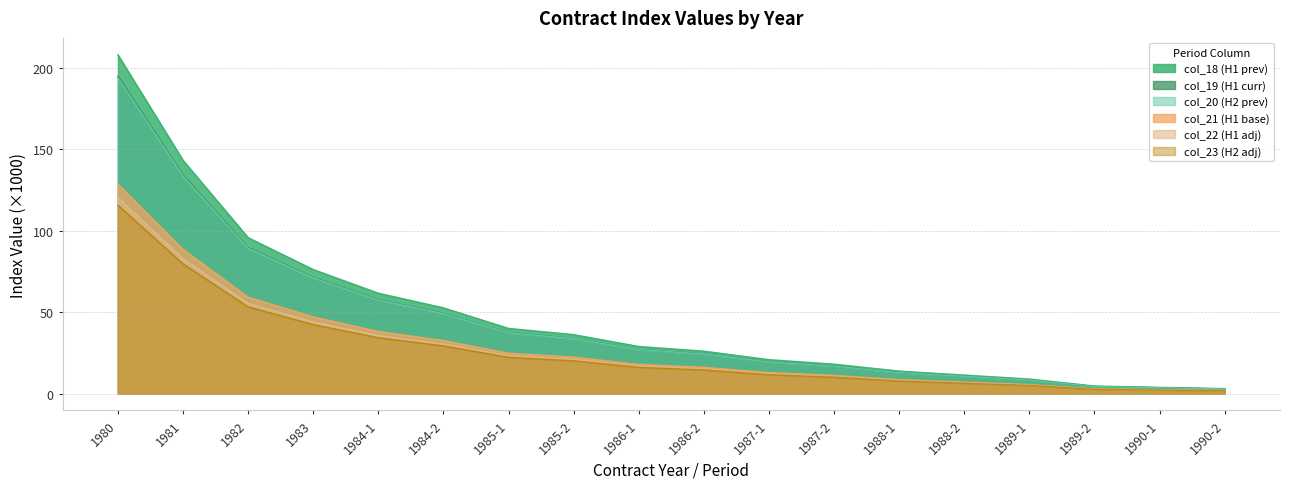

Is the value of col_21 at 1988-1 greater than the value of col_19 at 1986-1?

No